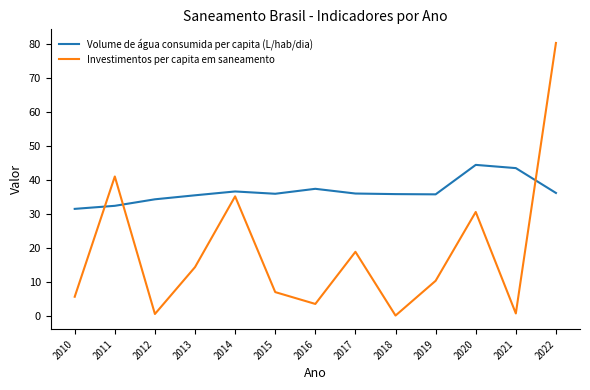

Where do Investimentos per capita em saneamento and Volume de água consumida per capita (L/hab/dia) first cross each other?

2010 and 2011